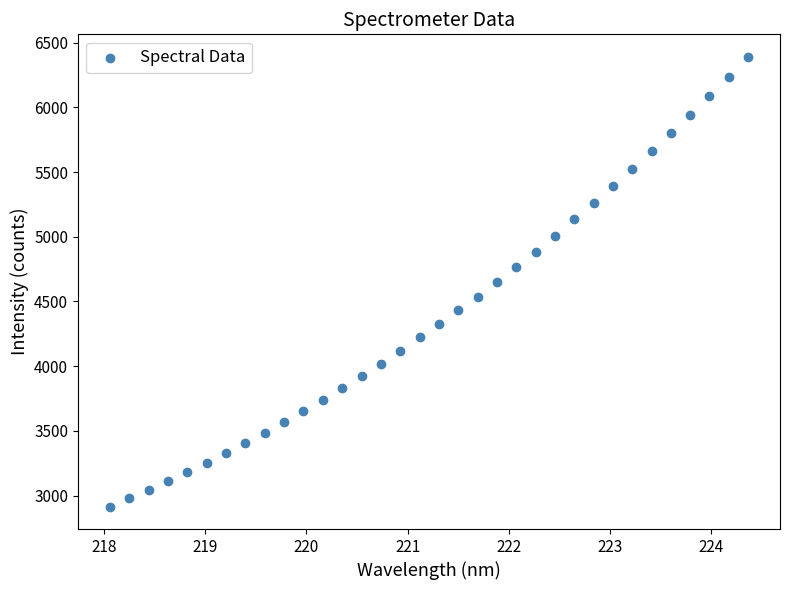

What is the range of Y values (max minus min)?

3474.1